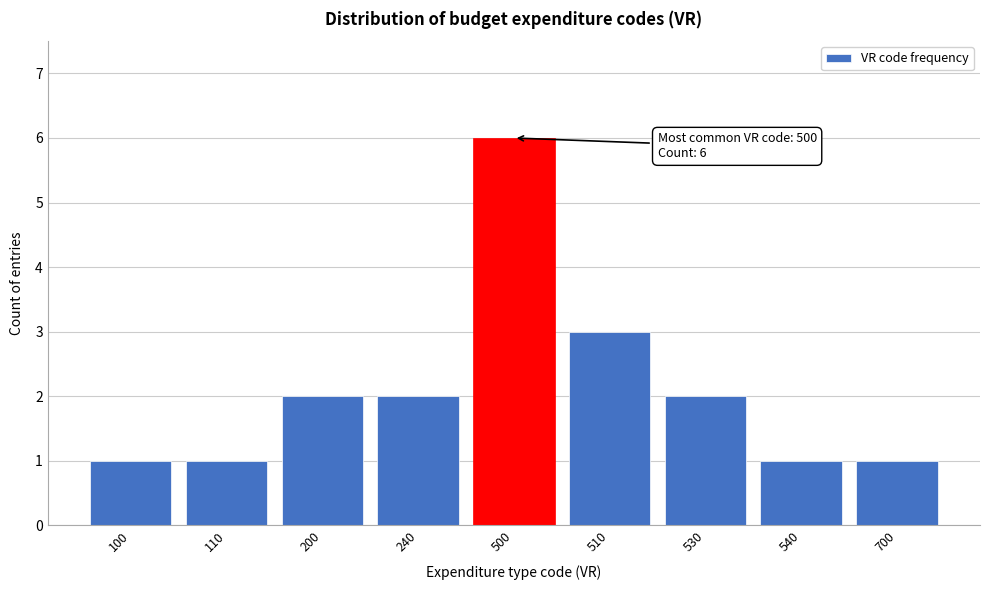

Reading right to left, what are all the values shown in this chart?

1	1	2	3	6	2	2	1	1